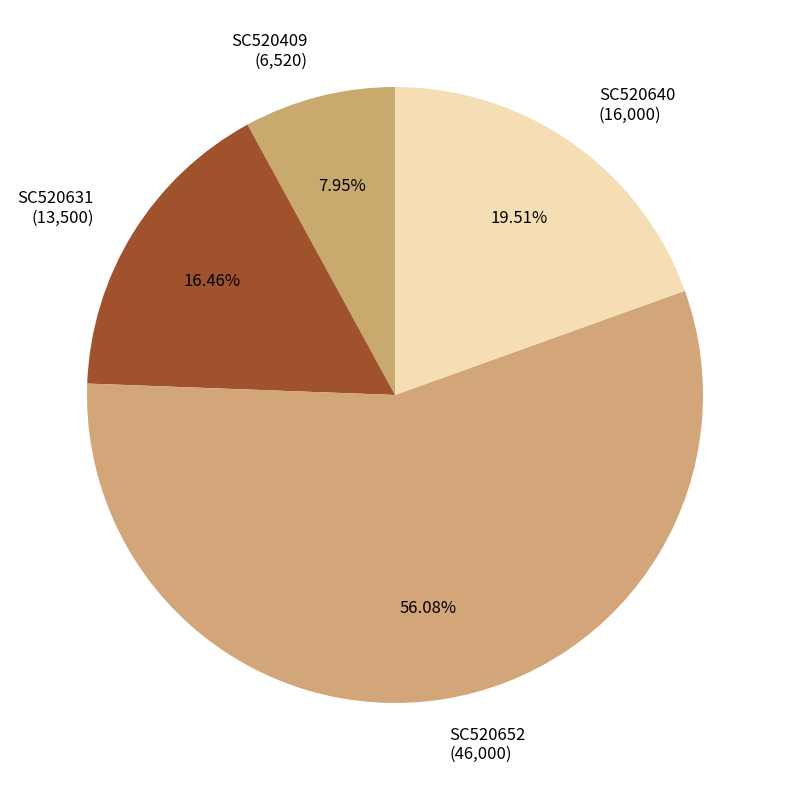

True or false: SC520640 accounts for 7% of the total.

False